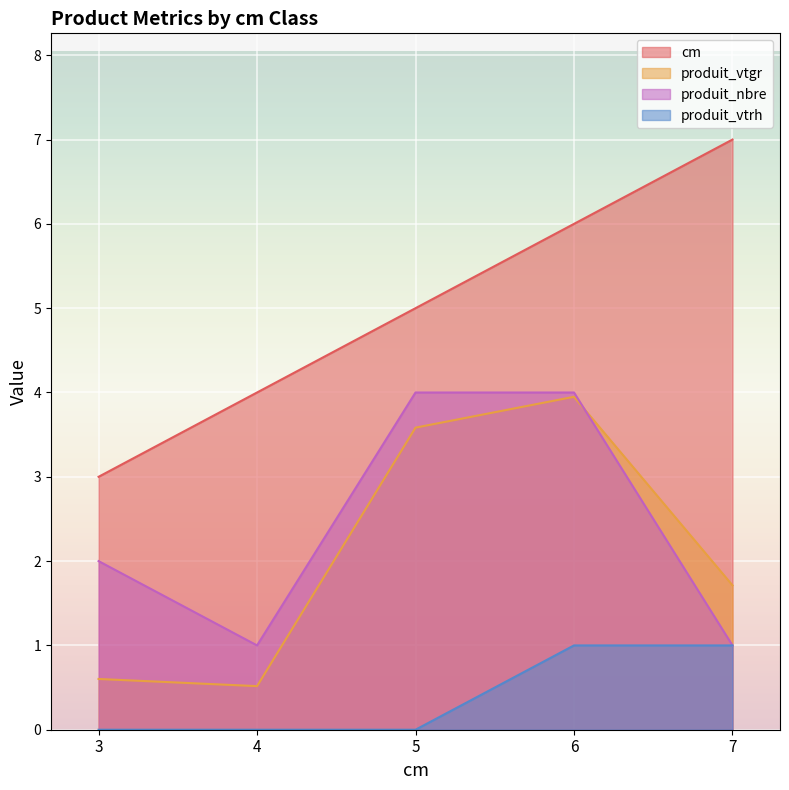

What is the spread (max minus min) of values at 6?

5.0